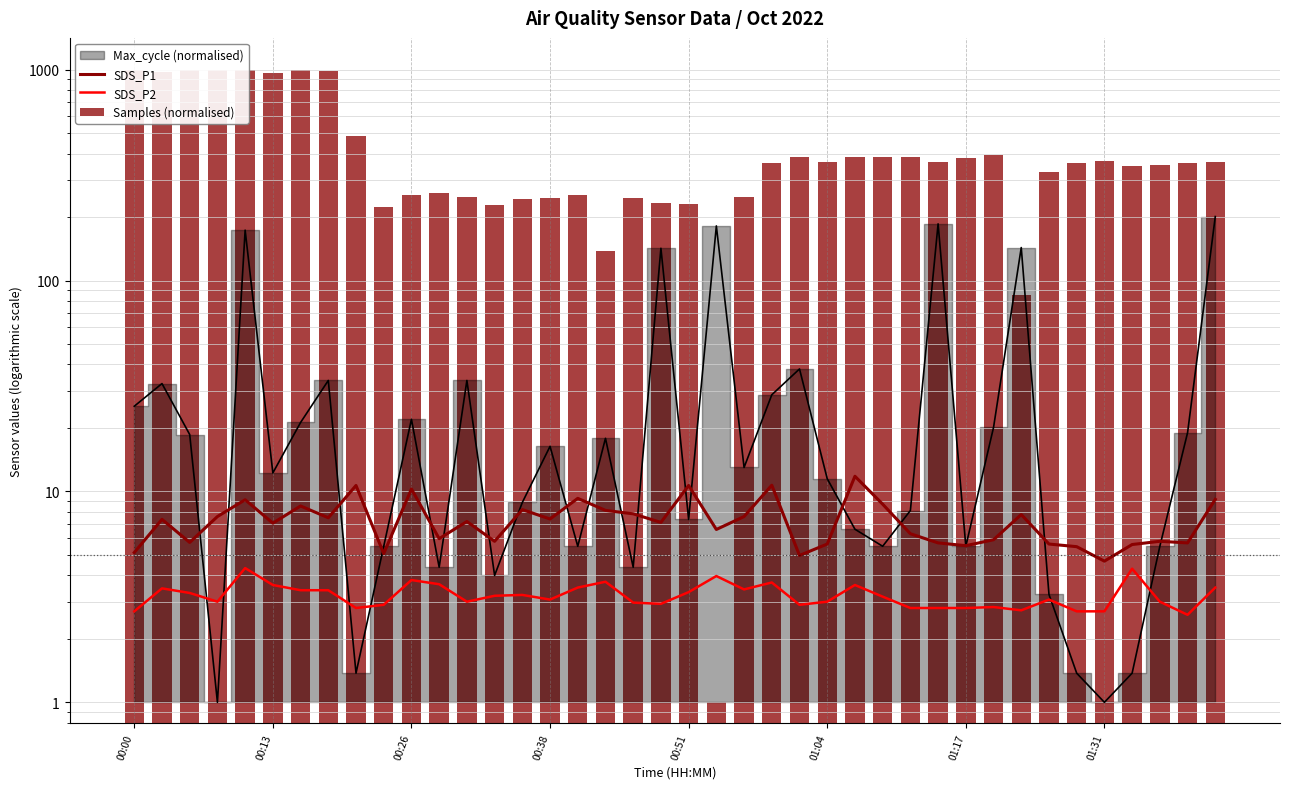

What is the difference between the highest and lowest values at 29?

360.0